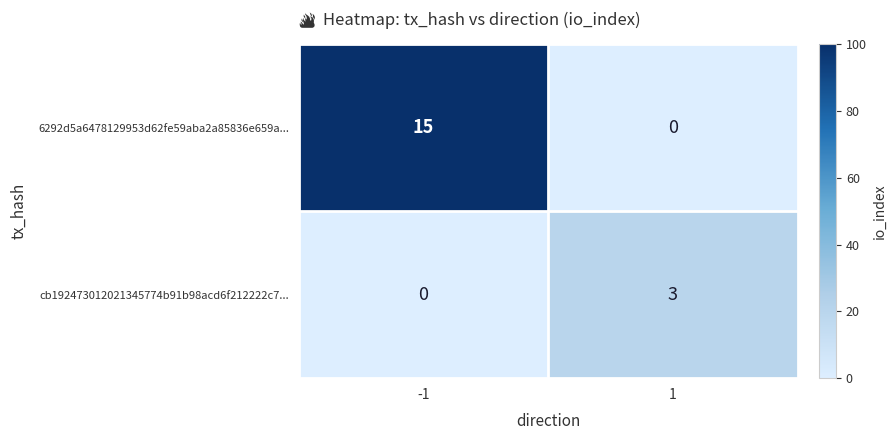

Read the 6292d5a6478129953d62fe59aba2a85836e659a... value at -1.

15